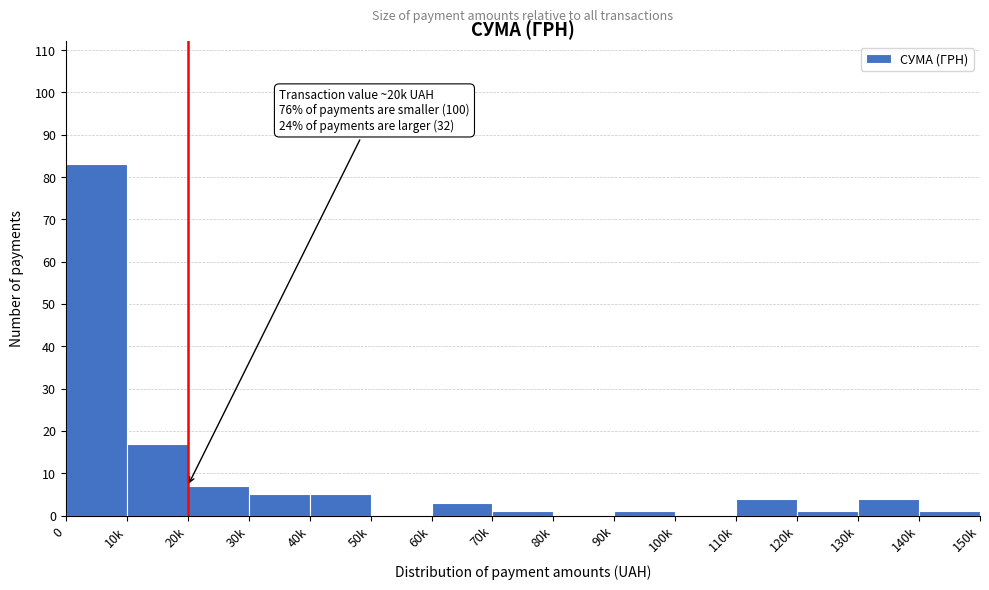

Reading left to right, list all the values displayed in this chart.

0=83	10k=17	20k=7	30k=5	40k=5	50k=0	60k=3	70k=1	80k=0	90k=1	100k=0	110k=4	120k=1	130k=4	140k=1